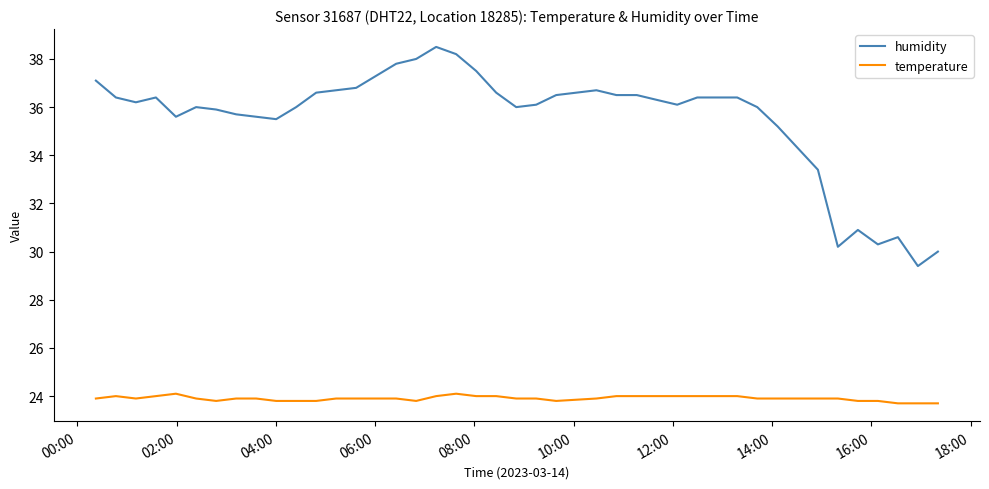

What is the maximum value for temperature?

24.1